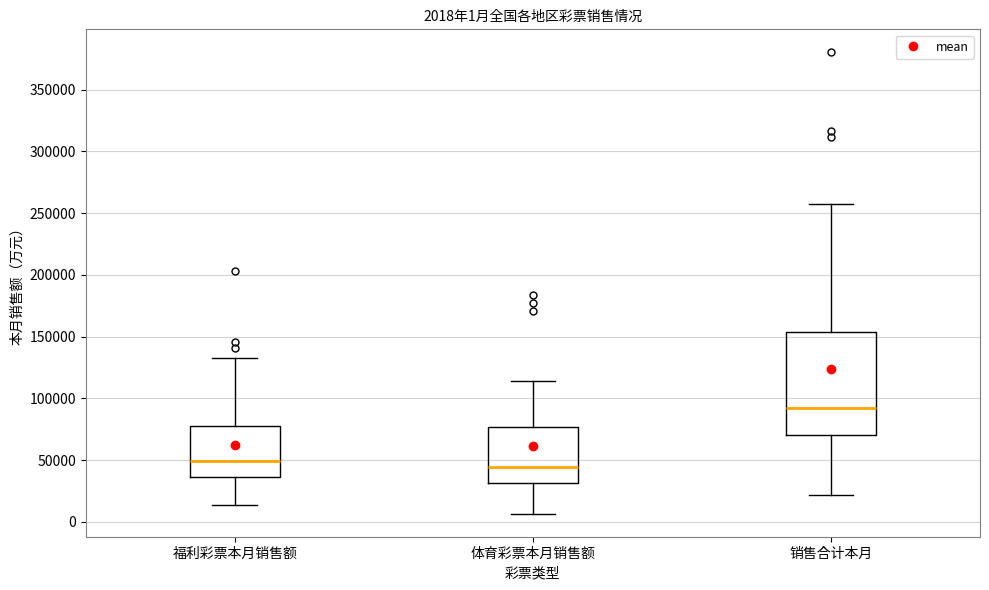

Which box has the highest median line?

销售合计本月